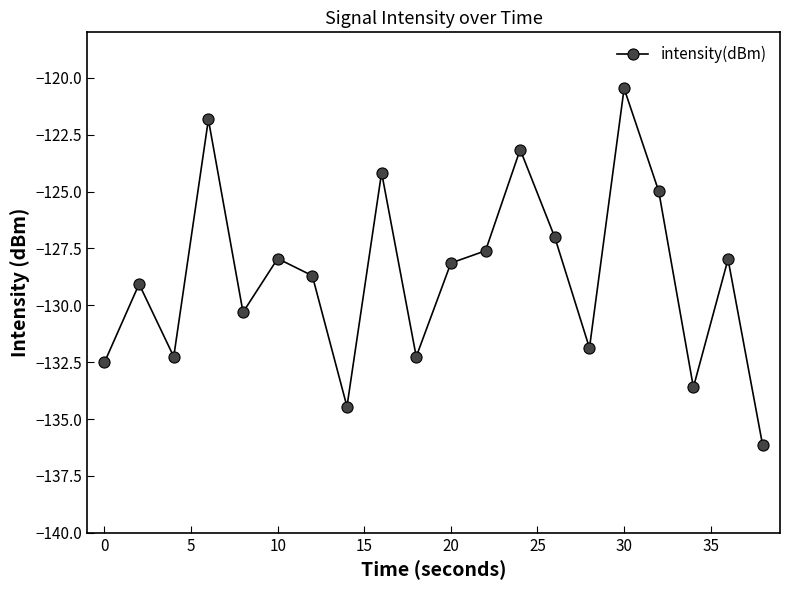

How many interior local valleys (lower than both neighbors) does the data have?

6